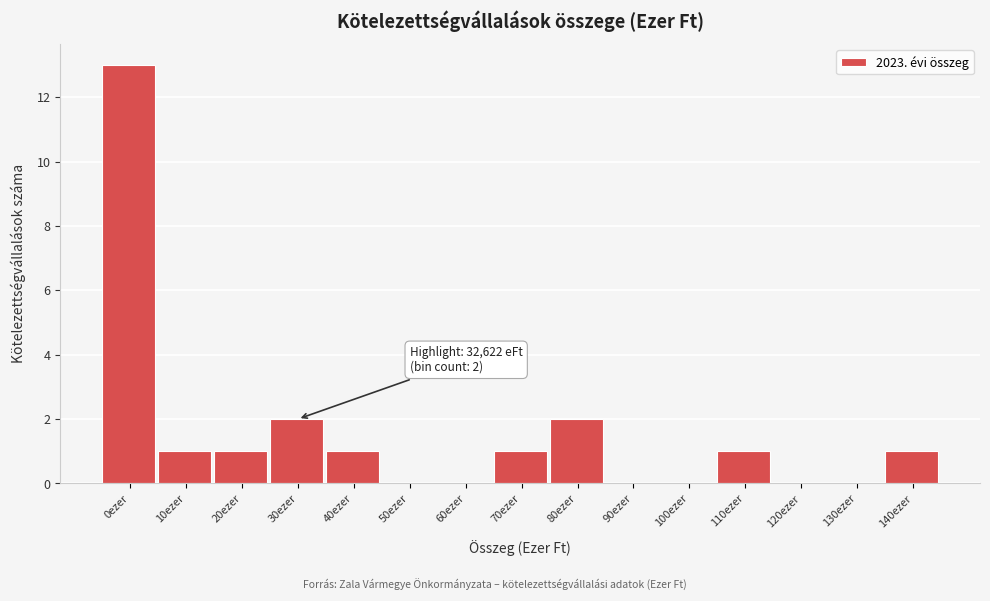

Reading right to left, what are all the values shown in this chart?

140ezer=1	130ezer=0	120ezer=0	110ezer=1	100ezer=0	90ezer=0	80ezer=2	70ezer=1	60ezer=0	50ezer=0	40ezer=1	30ezer=2	20ezer=1	10ezer=1	0ezer=13